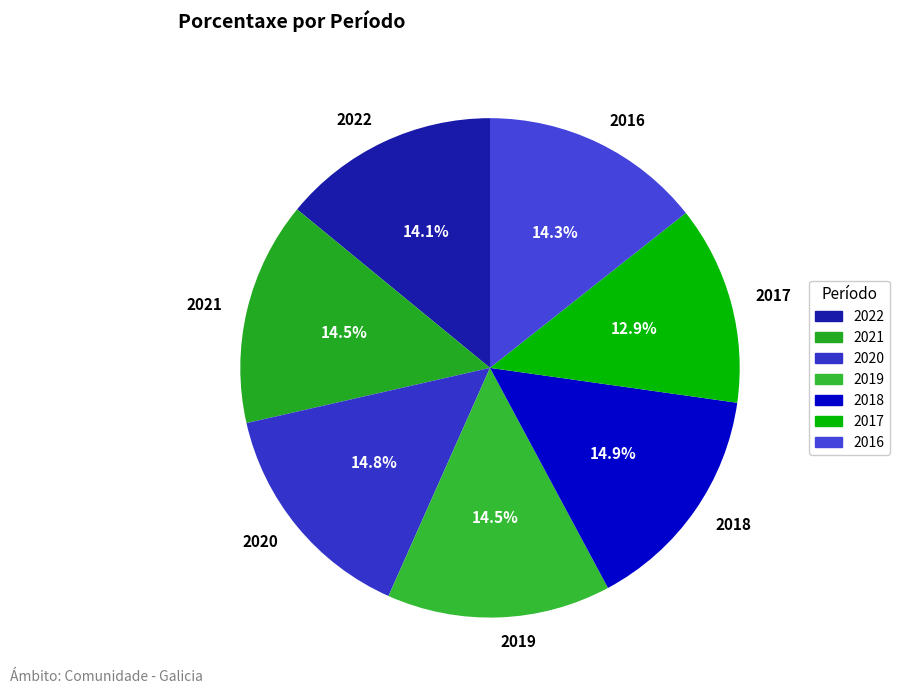

What is the smallest slice in the pie chart?

2017